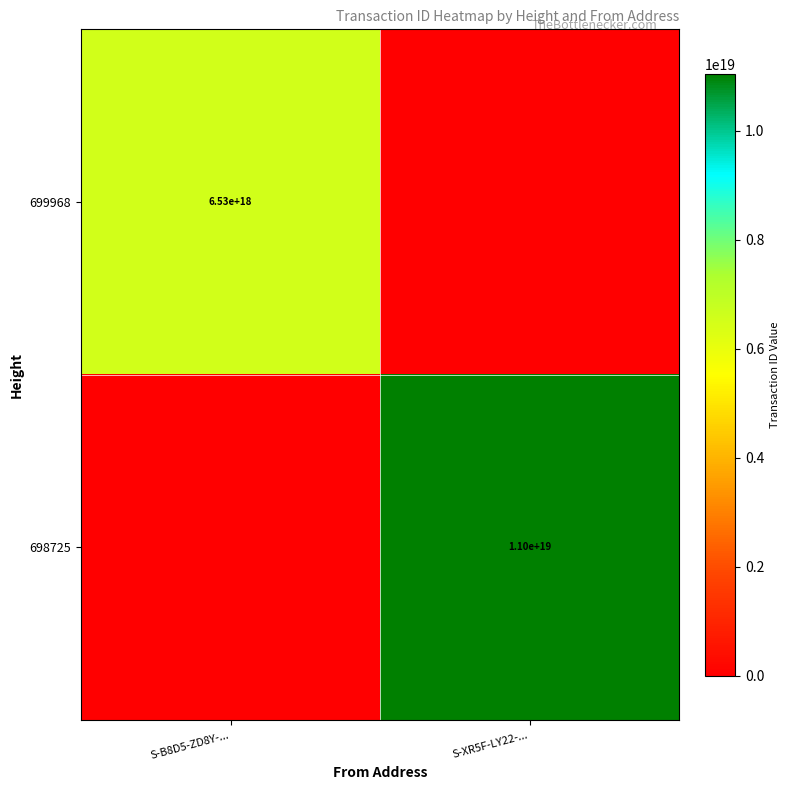

The value of 699968 at S-B8D5-ZD8Y-... is 9665686135144974336. True or false?

False